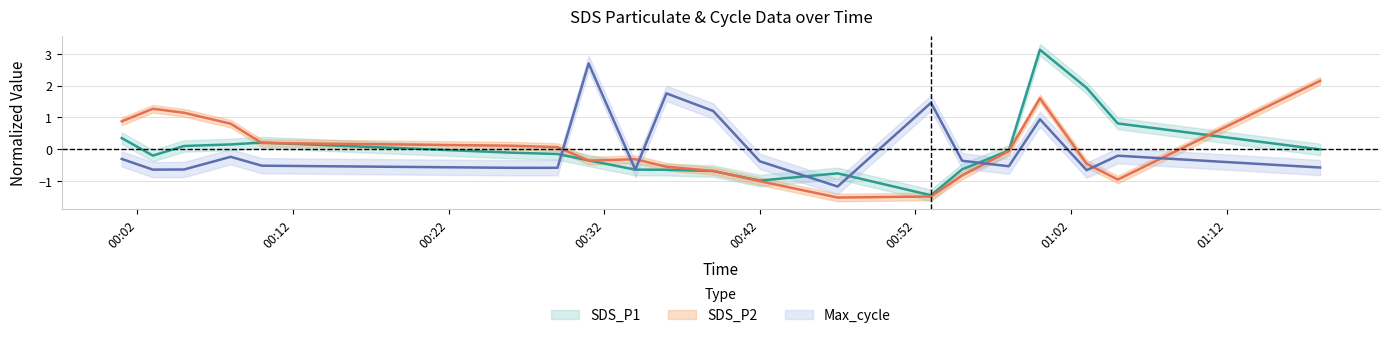

Is it true that Max_cycle equals -0.4 at 2022/01/24 00:08?

False